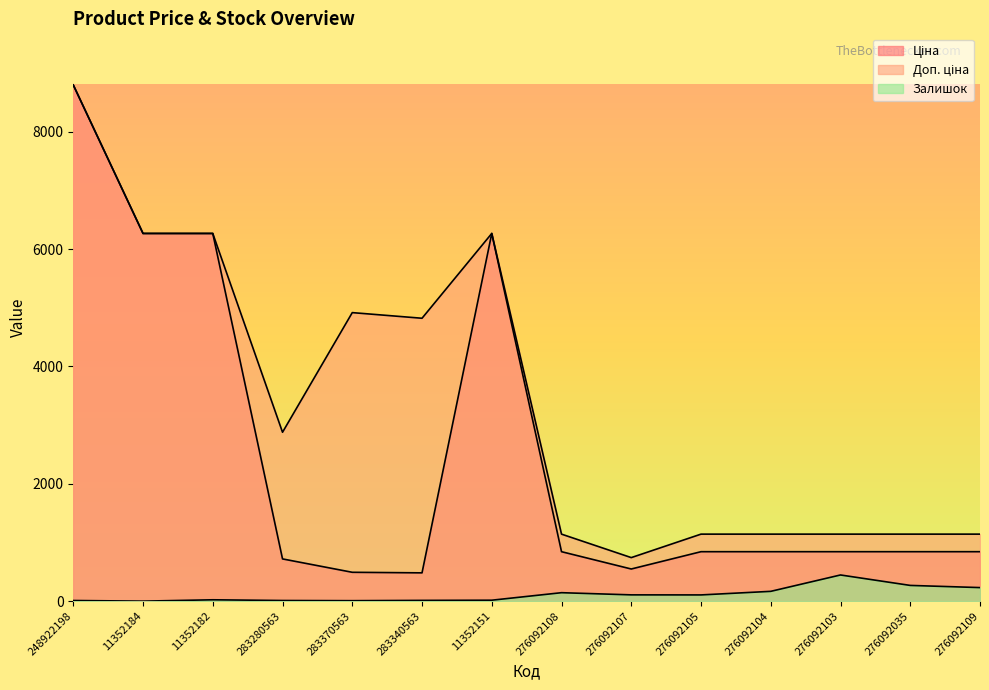

What is the value of the Доп. ціна point at the 14th from the left?

1142.1